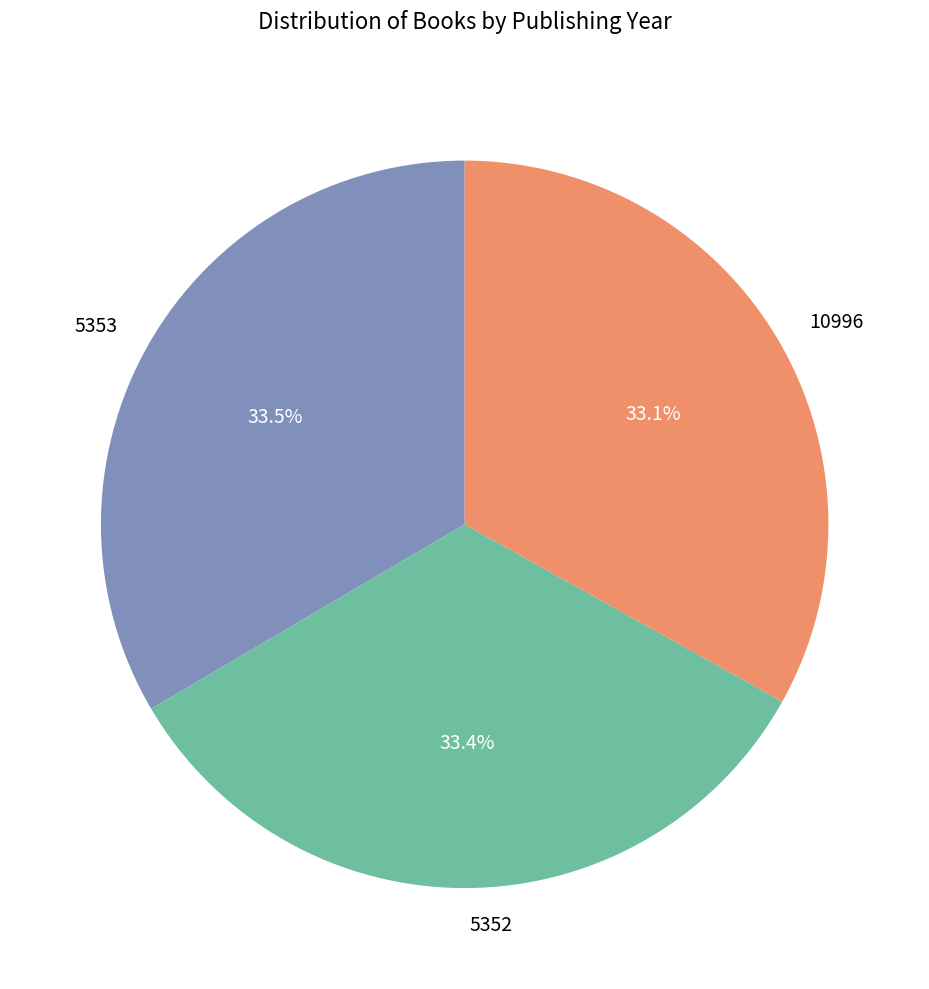

Approximately how many times larger is the value at 10996 compared to 5353?

1.0